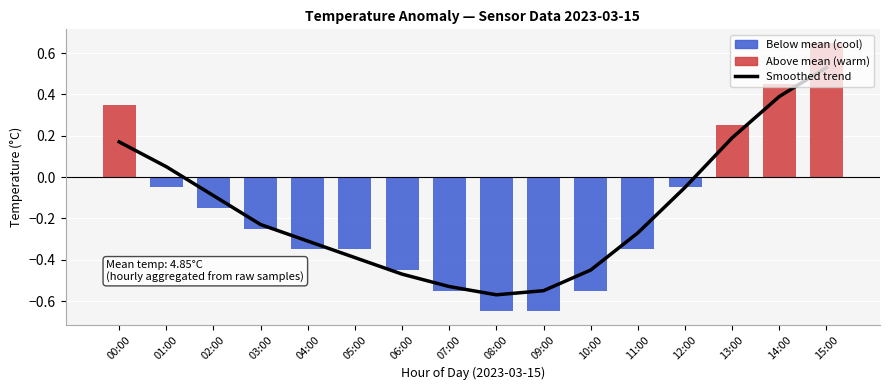

The value at 13:00 is 0.3. True or false?

False